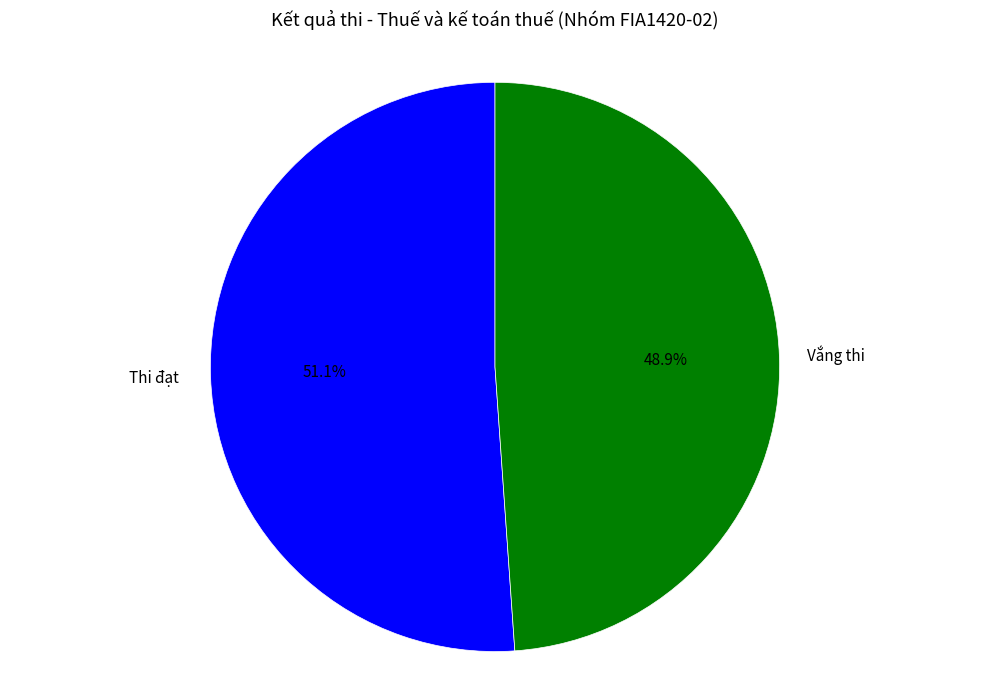

True or false: Thi đạt accounts for 51% of the total.

True